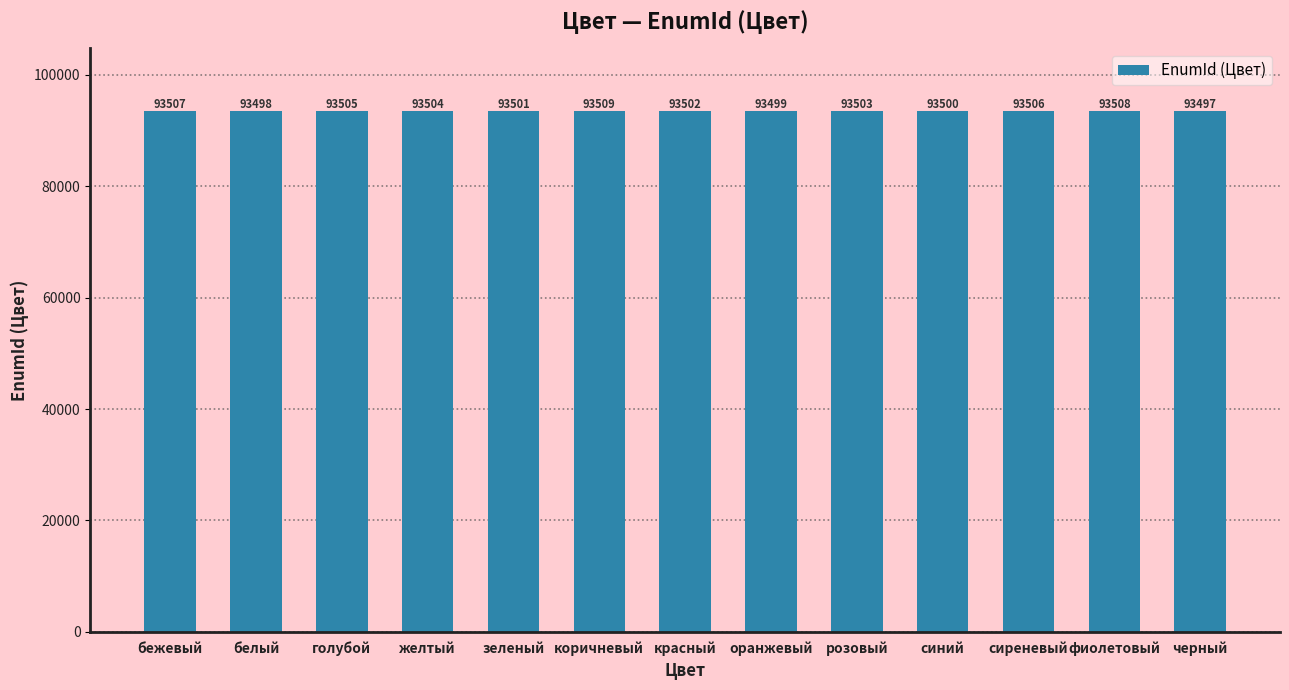

Does the chart contain any negative values?

No